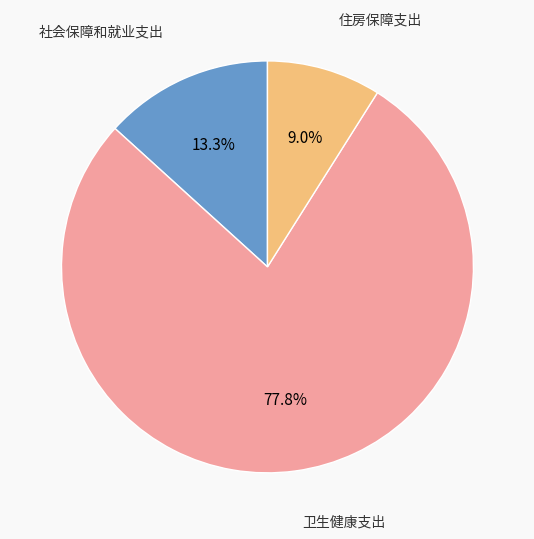

Is there a majority slice in this chart?

Yes